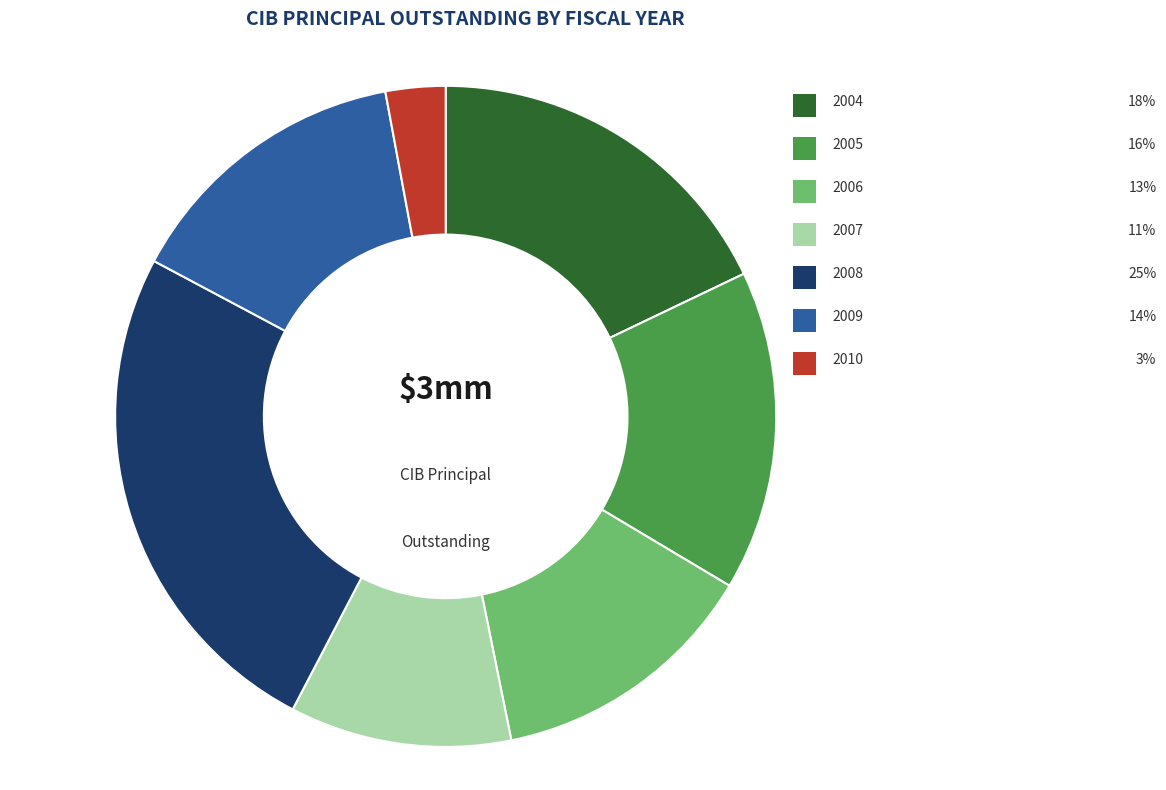

To the nearest percent, what percentage of the pie is 2005?

16%